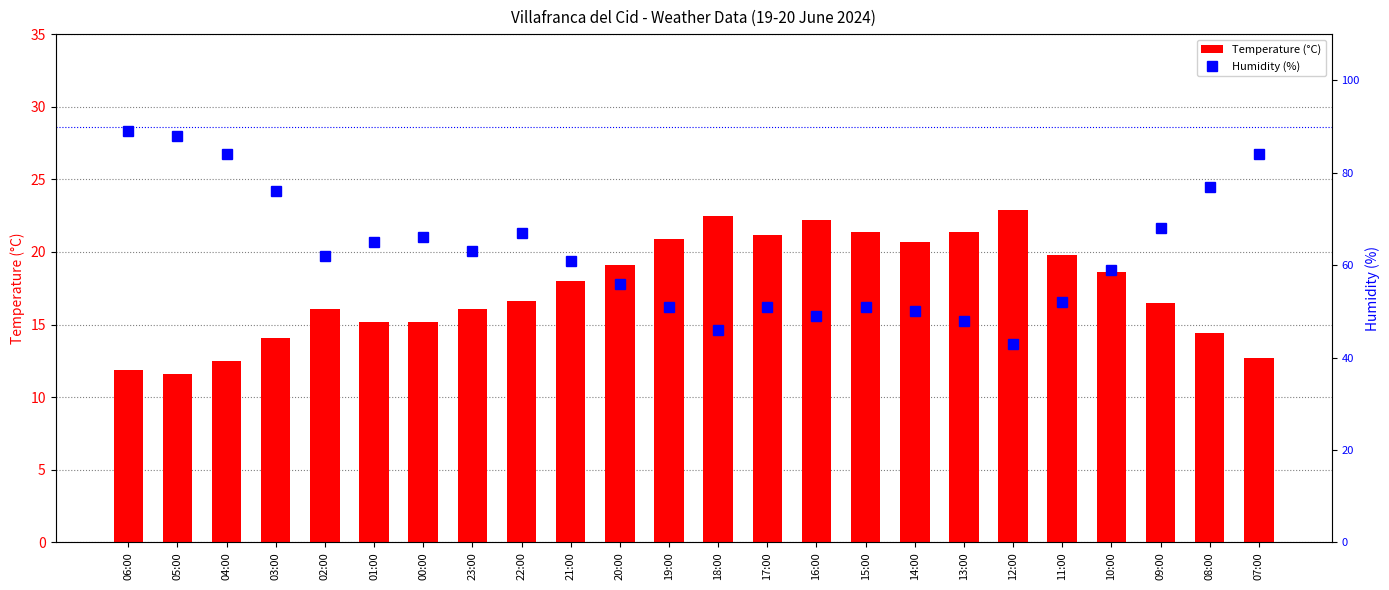

Is it true that Humidity (%) equals 66.0 at 00:00?

True